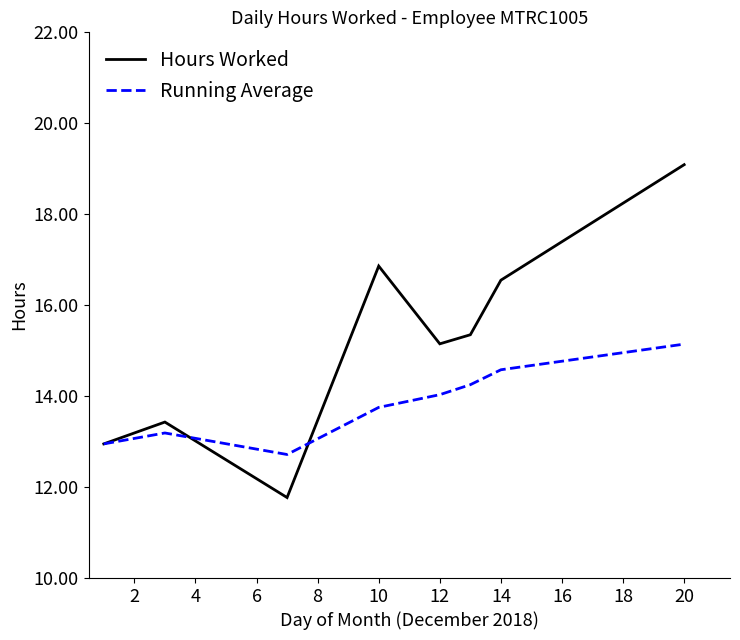

What is the greatest value displayed?

19.1